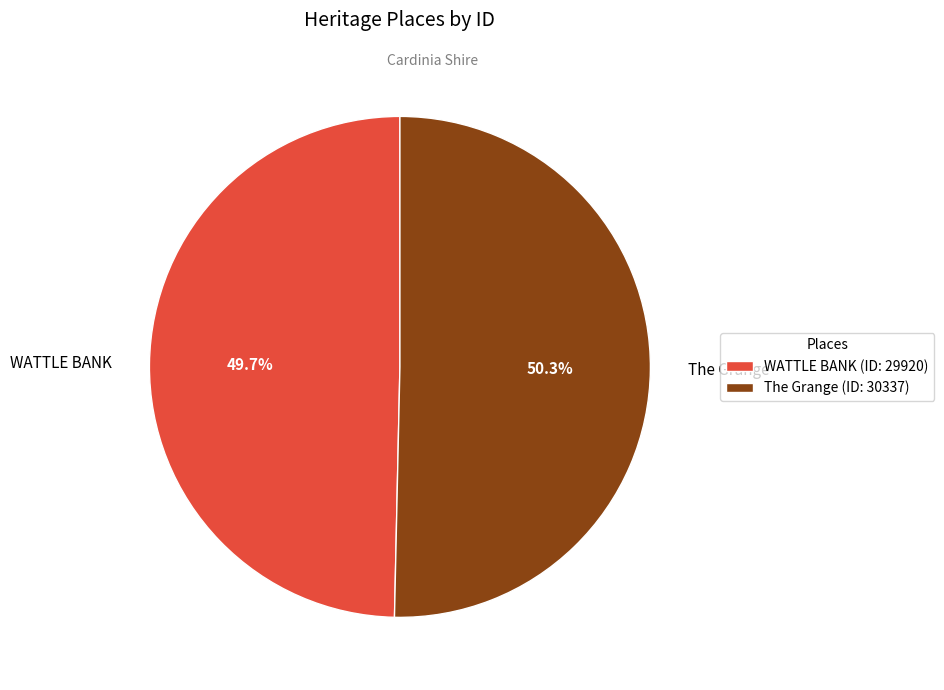

Rank the categories by value from highest to lowest.

The Grange, WATTLE BANK